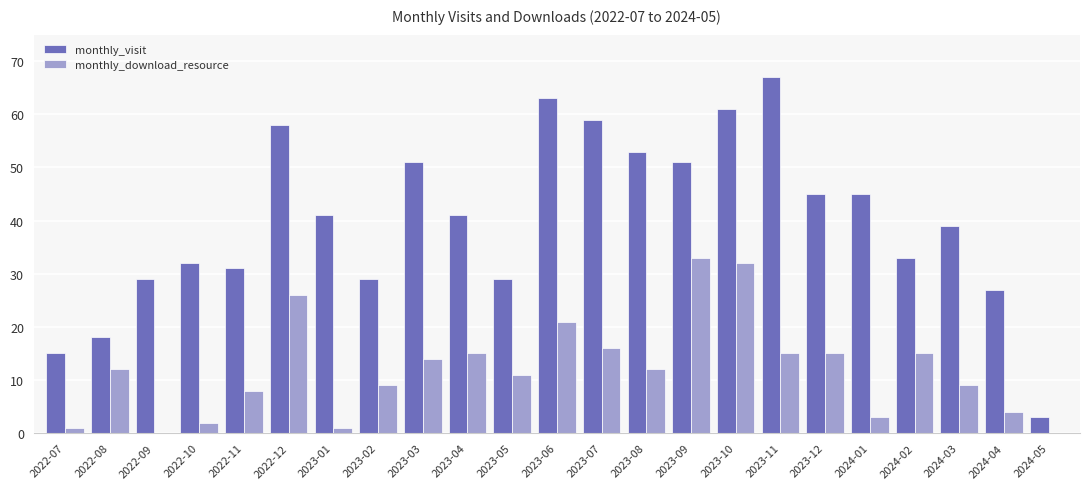

Count the number of data series in this chart.

2